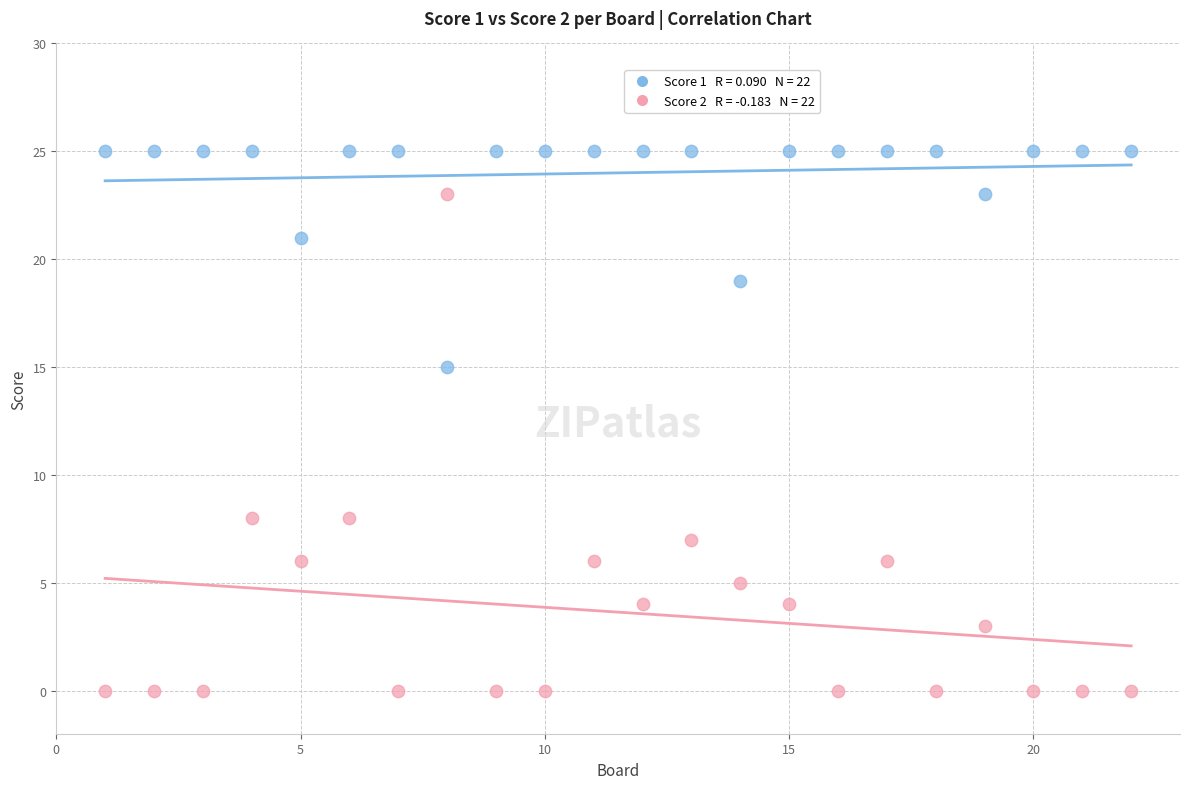

Across all data points, what is the range of Y values (max minus min)?

25